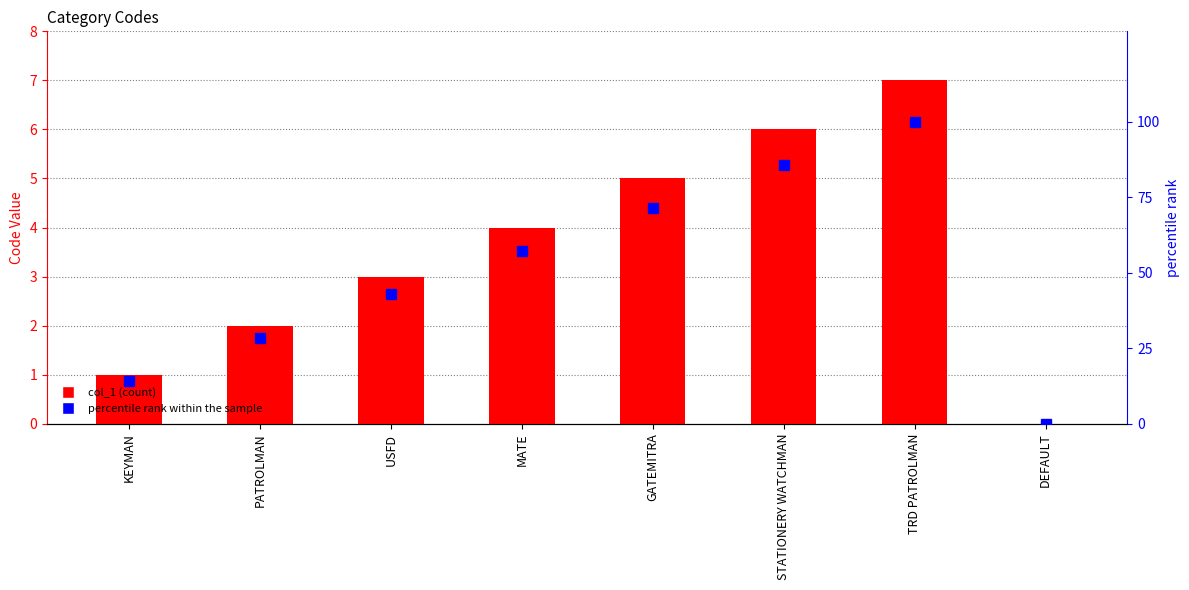

What is the highest value of the col_1 series?

7.0